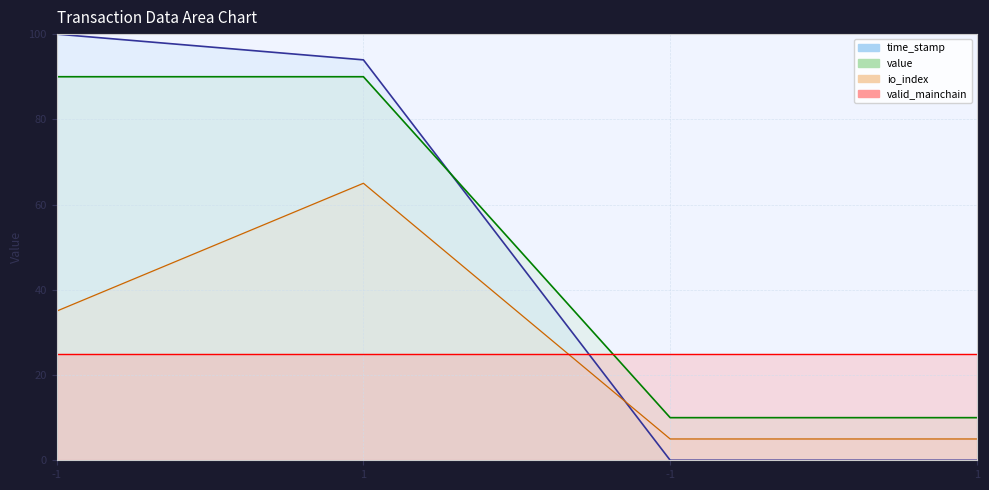

Which series changed the most between -1 and -1?

time_stamp